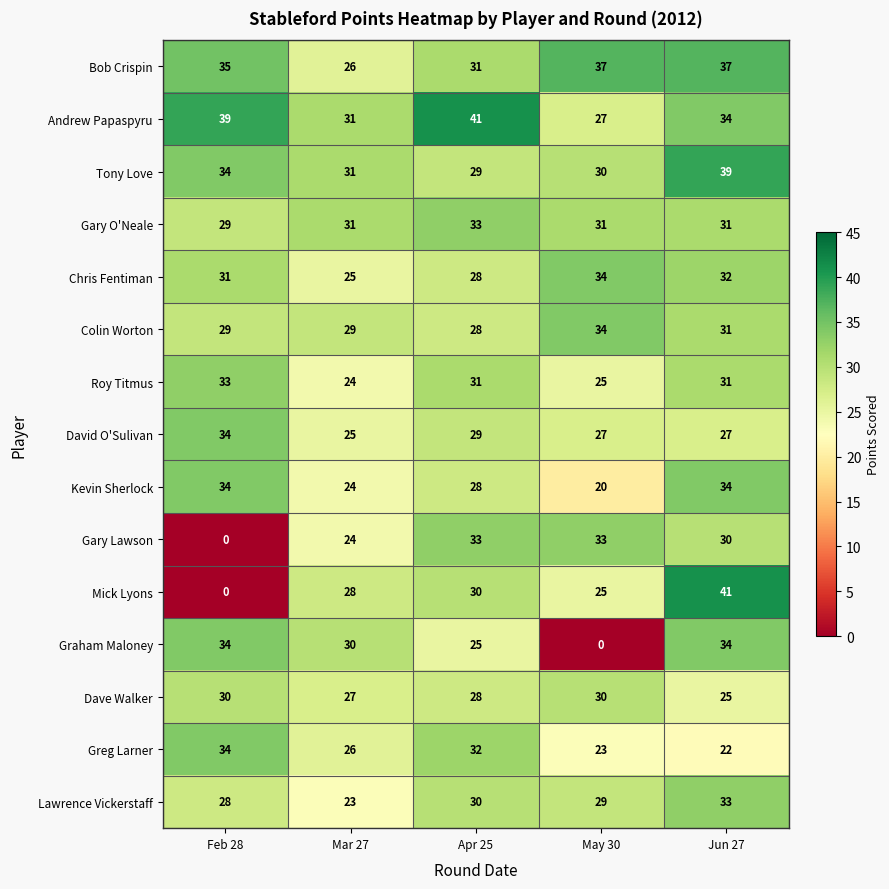

At which category is the sum across all series the highest?

Jun 27